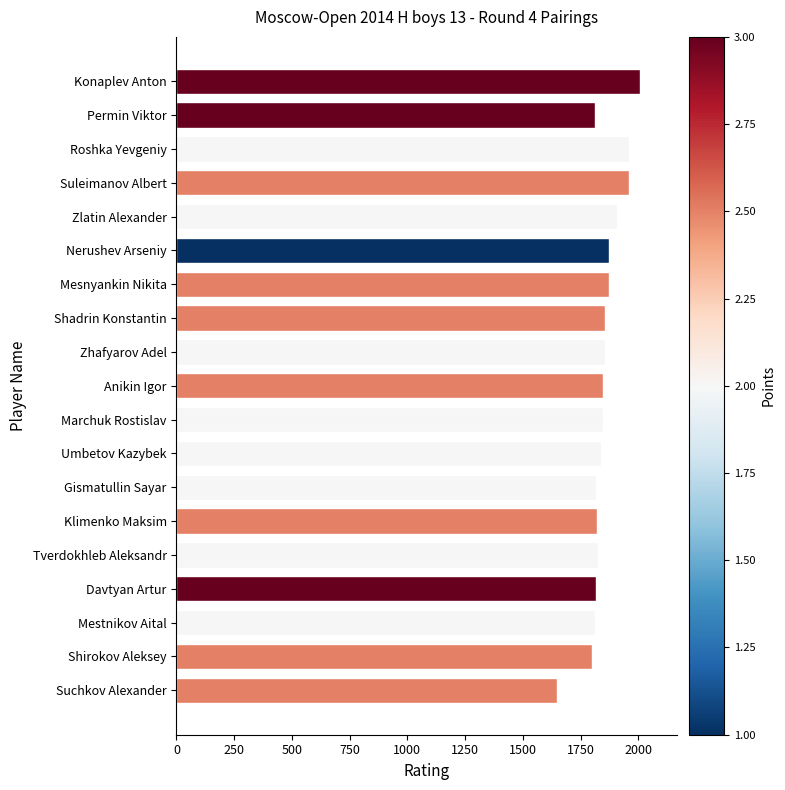

Count the number of data series in this chart.

1